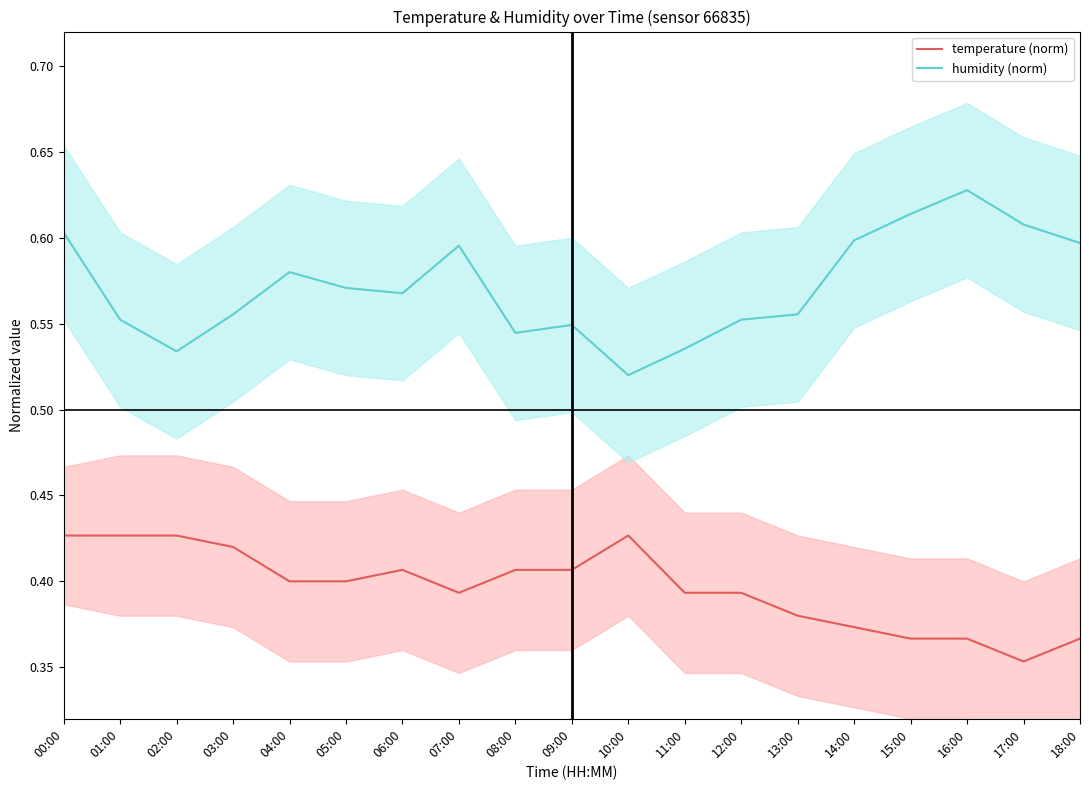

Which series has the largest range (max minus min)?

humidity (norm)